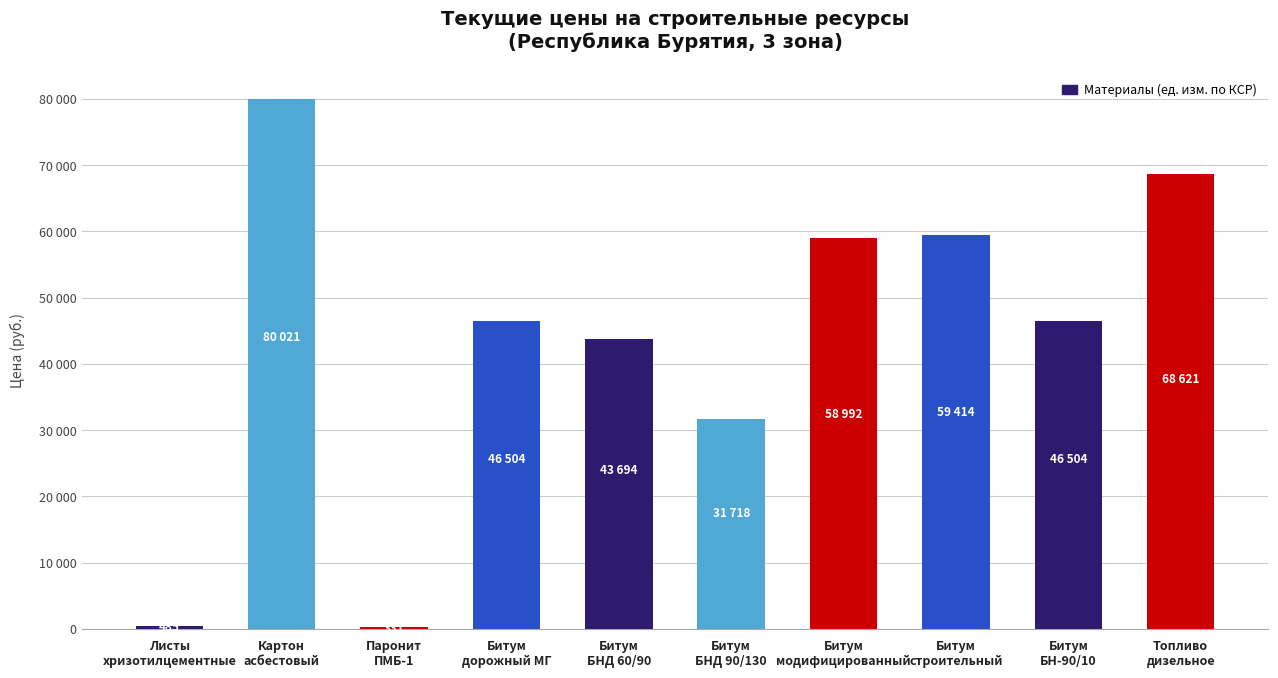

What is the average value?

43628.2